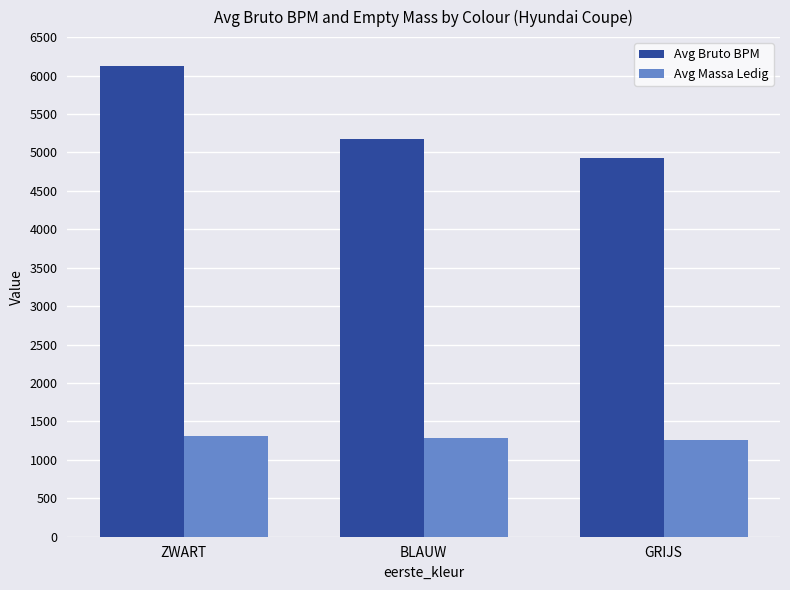

At how many categories does at least one series exceed 3361?

3